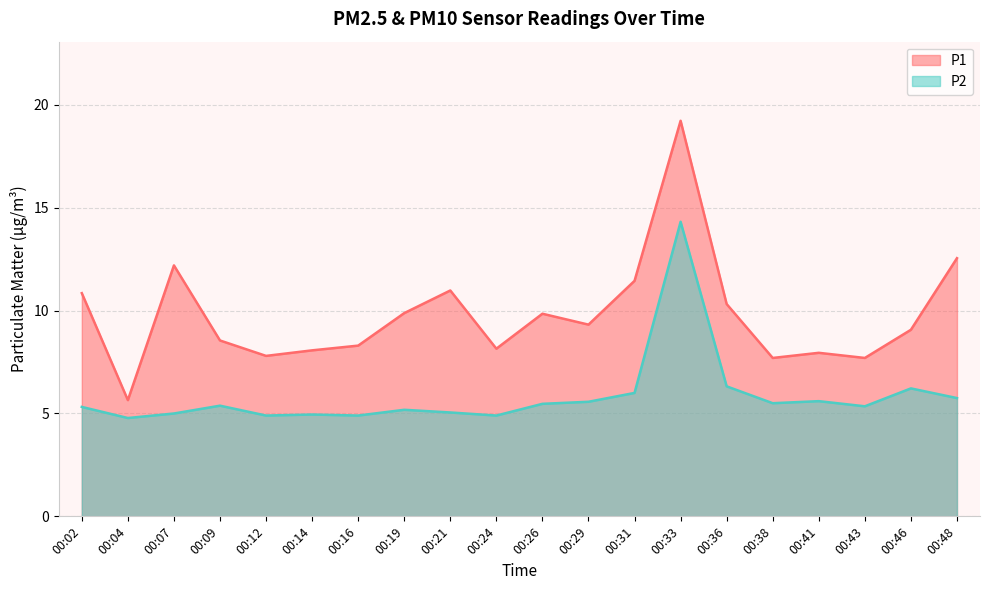

Does the chart display data point markers on the line(s)?

No